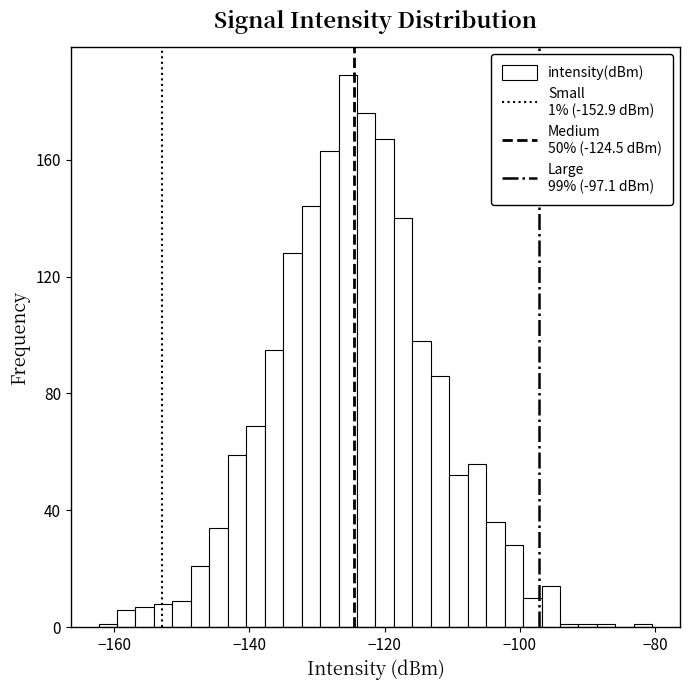

Read against the x-axis, roughly where is the centre of the tallest bar?

-126